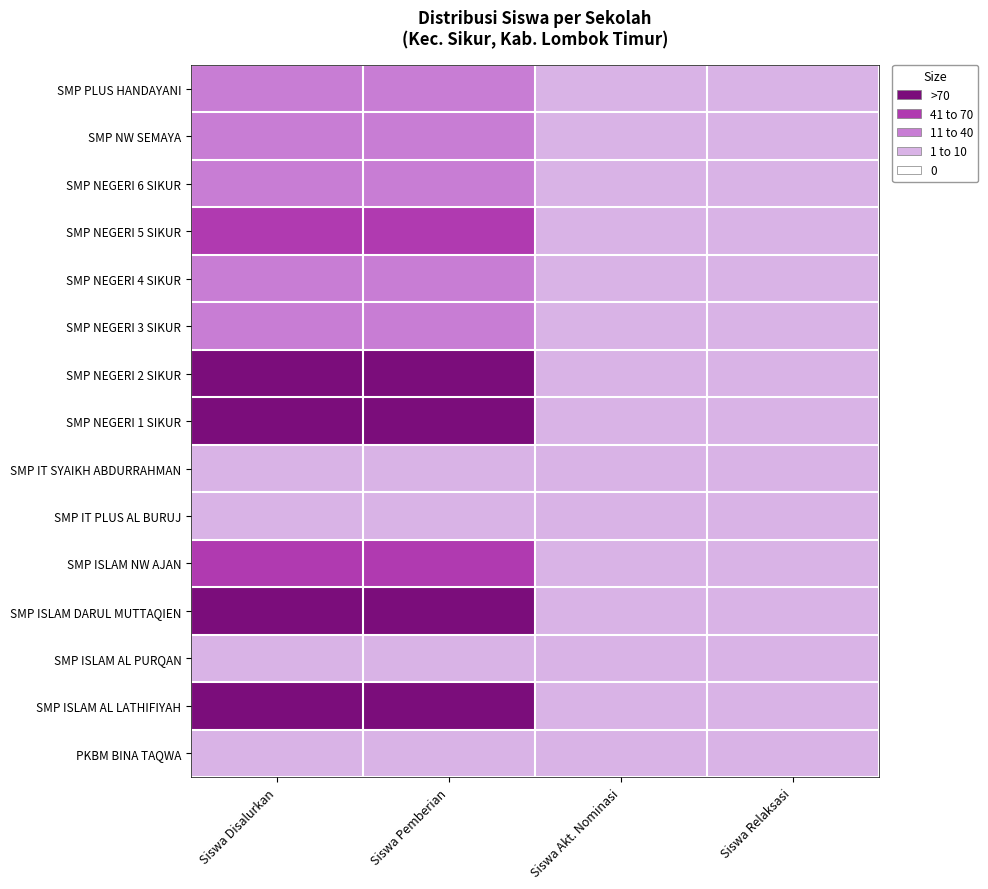

At which category is the sum across all series the highest?

Siswa Disalurkan